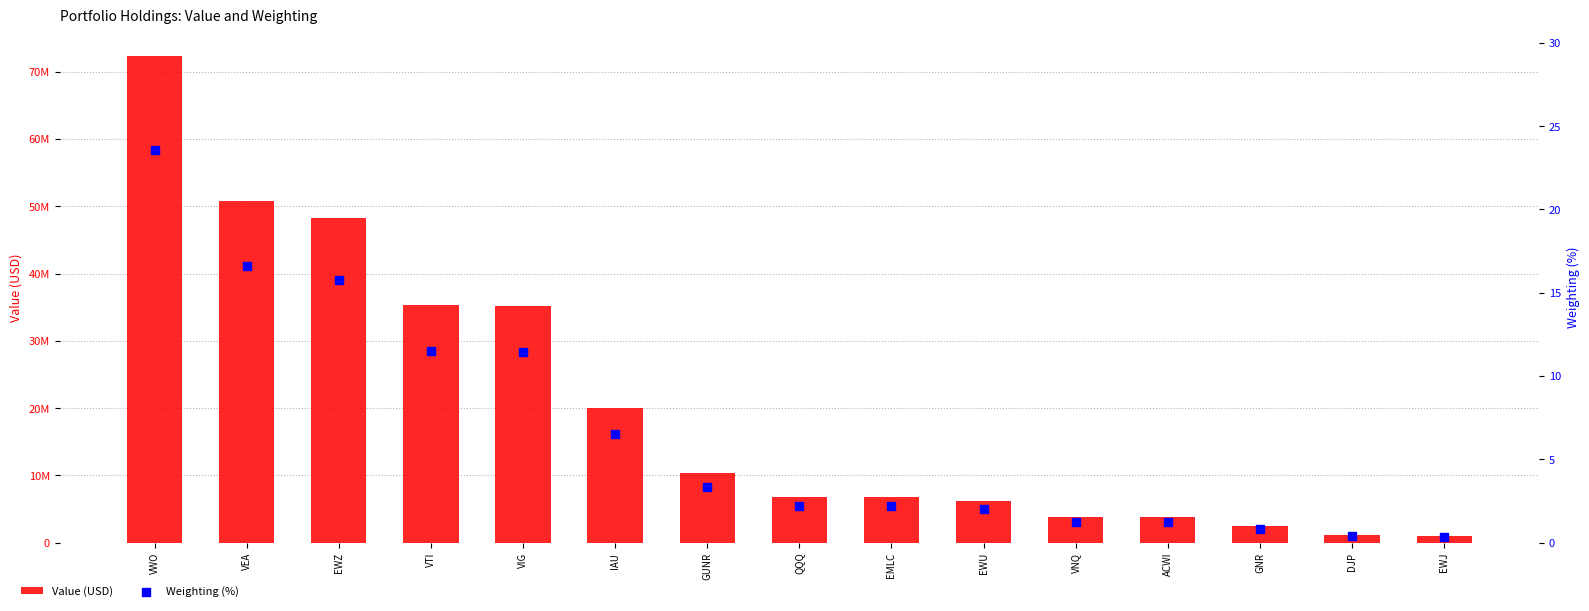

What are all the series names shown in the legend?

Value (USD), Weighting (%)